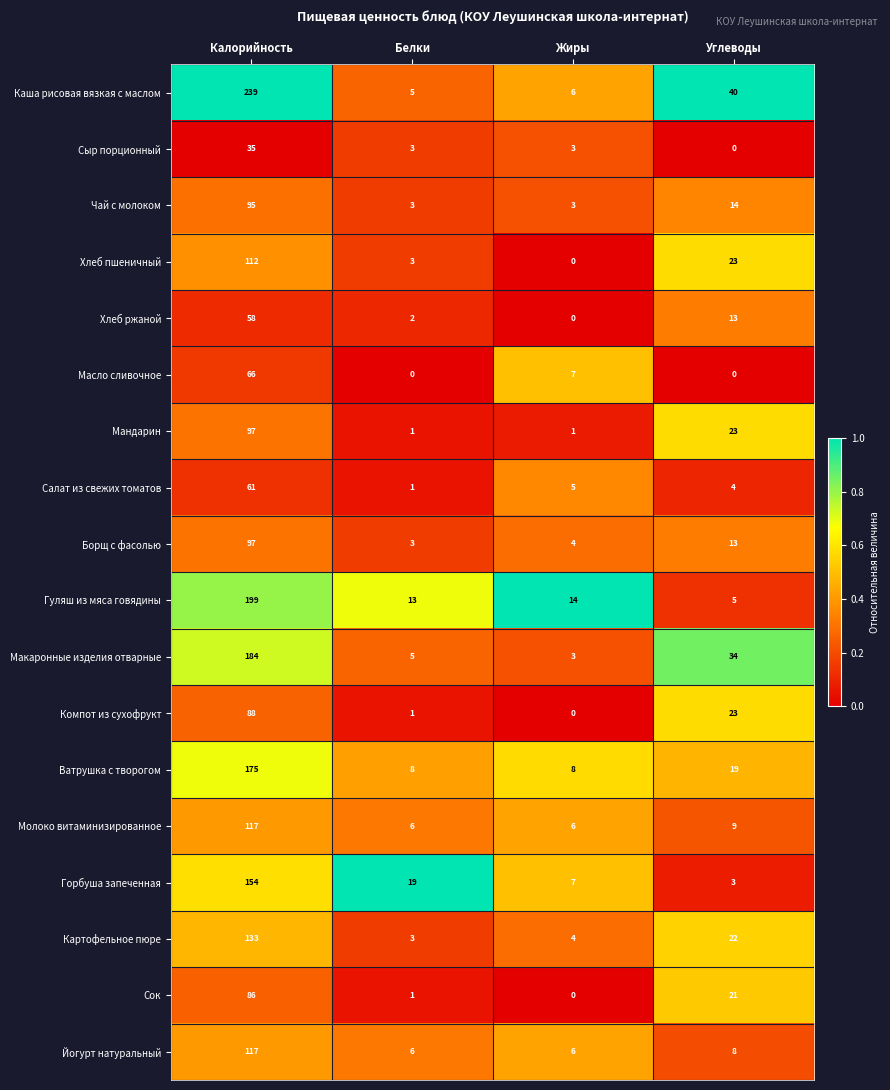

List the labels in order of Салат из свежих томатов value, largest first.

Калорийность, Жиры, Углеводы, Белки